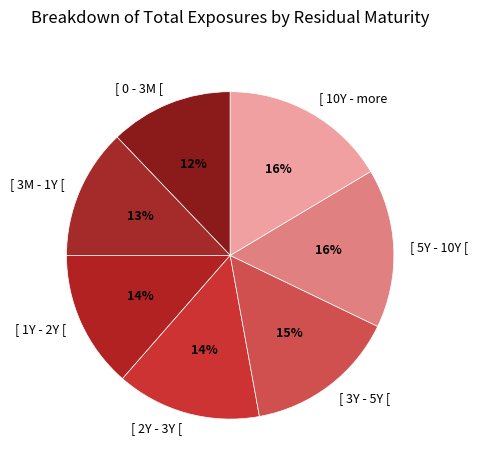

Between [ 3M - 1Y [ and [ 2Y - 3Y [, which is larger?

[ 2Y - 3Y [